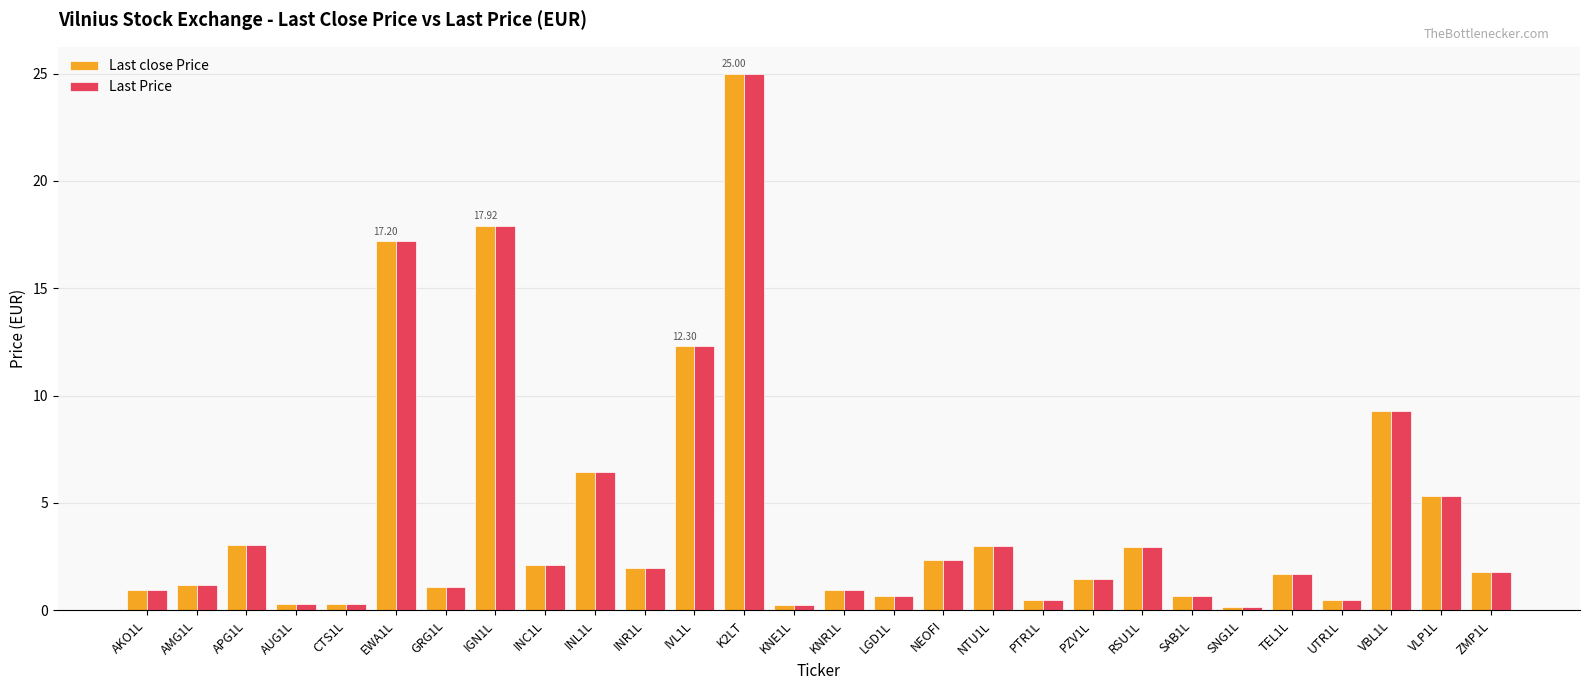

Is the value of Last Price at APG1L greater than the value of Last close Price at AUG1L?

Yes